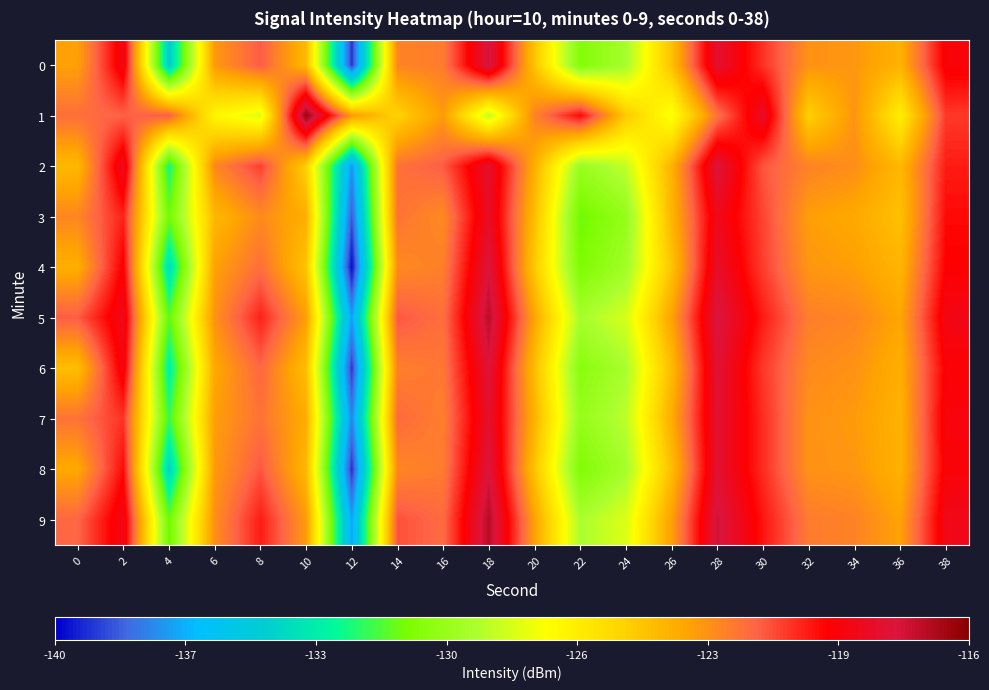

Between 22 and 32, which series saw the biggest shift?

3